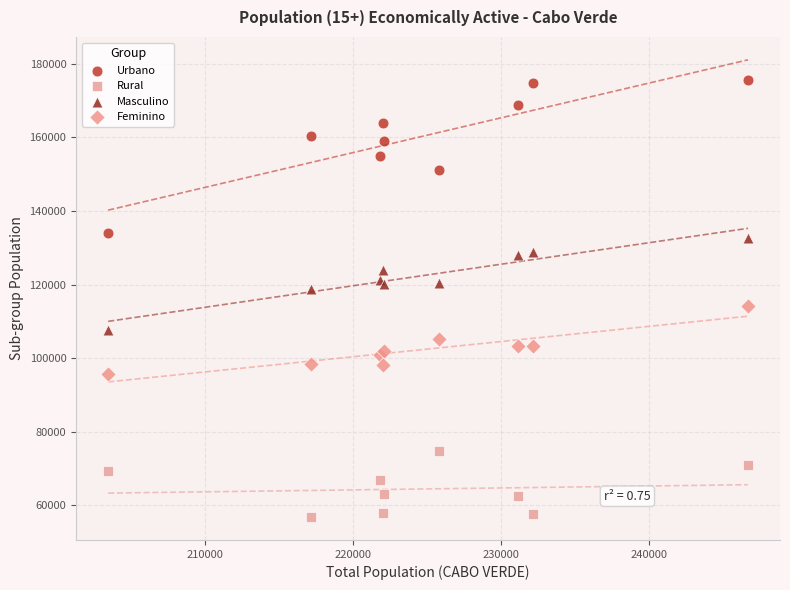

Which series reaches the maximum Y coordinate?

Urbano